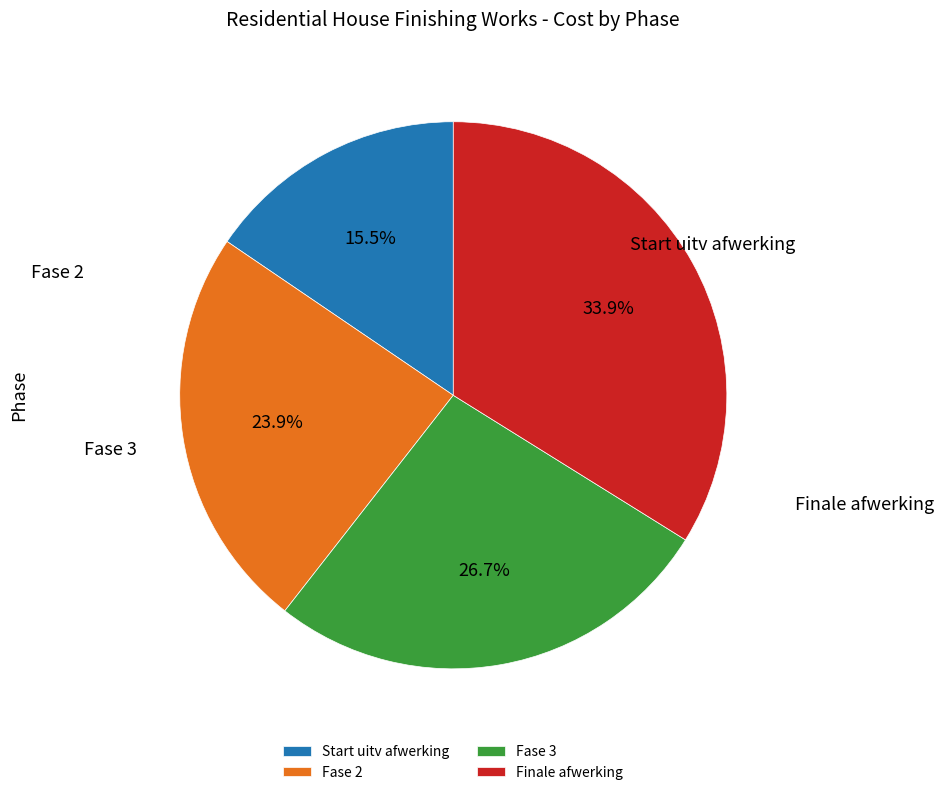

Between Fase 3 and Start uitv afwerking, which is larger?

Fase 3